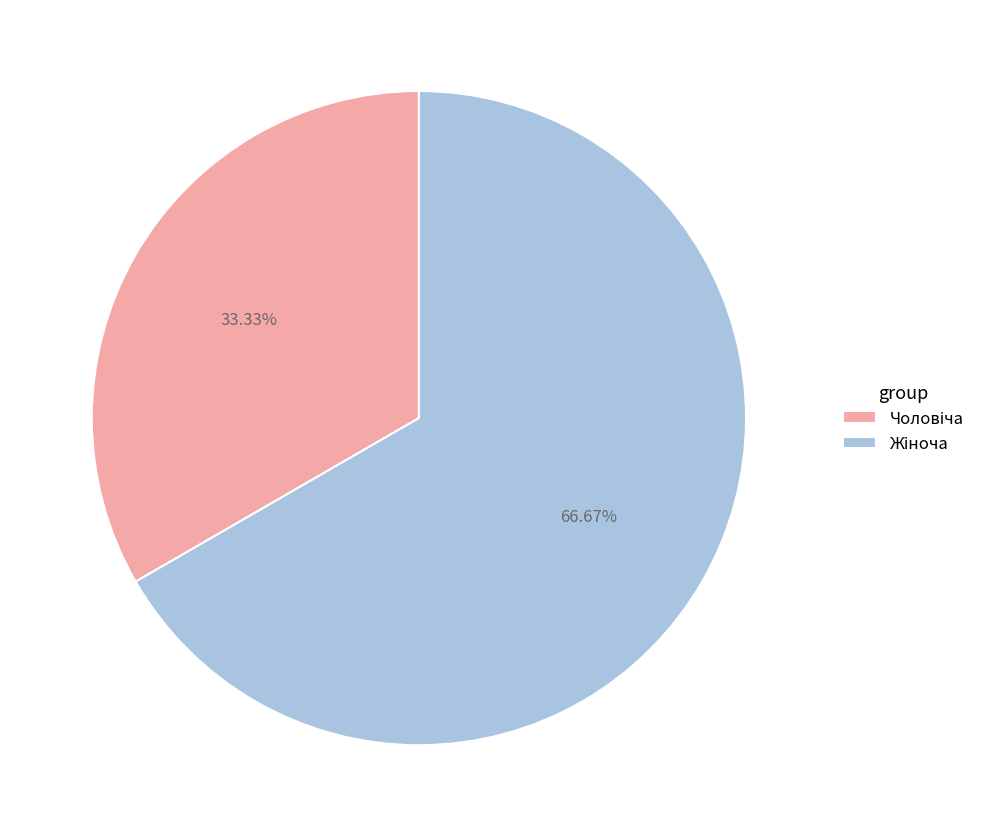

Does any single category account for the majority?

Yes